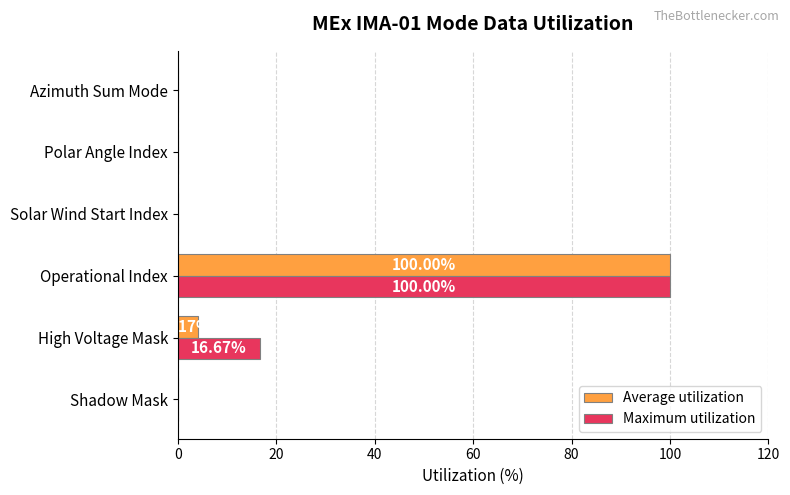

At which label does Maximum utilization reach its peak?

Operational Index